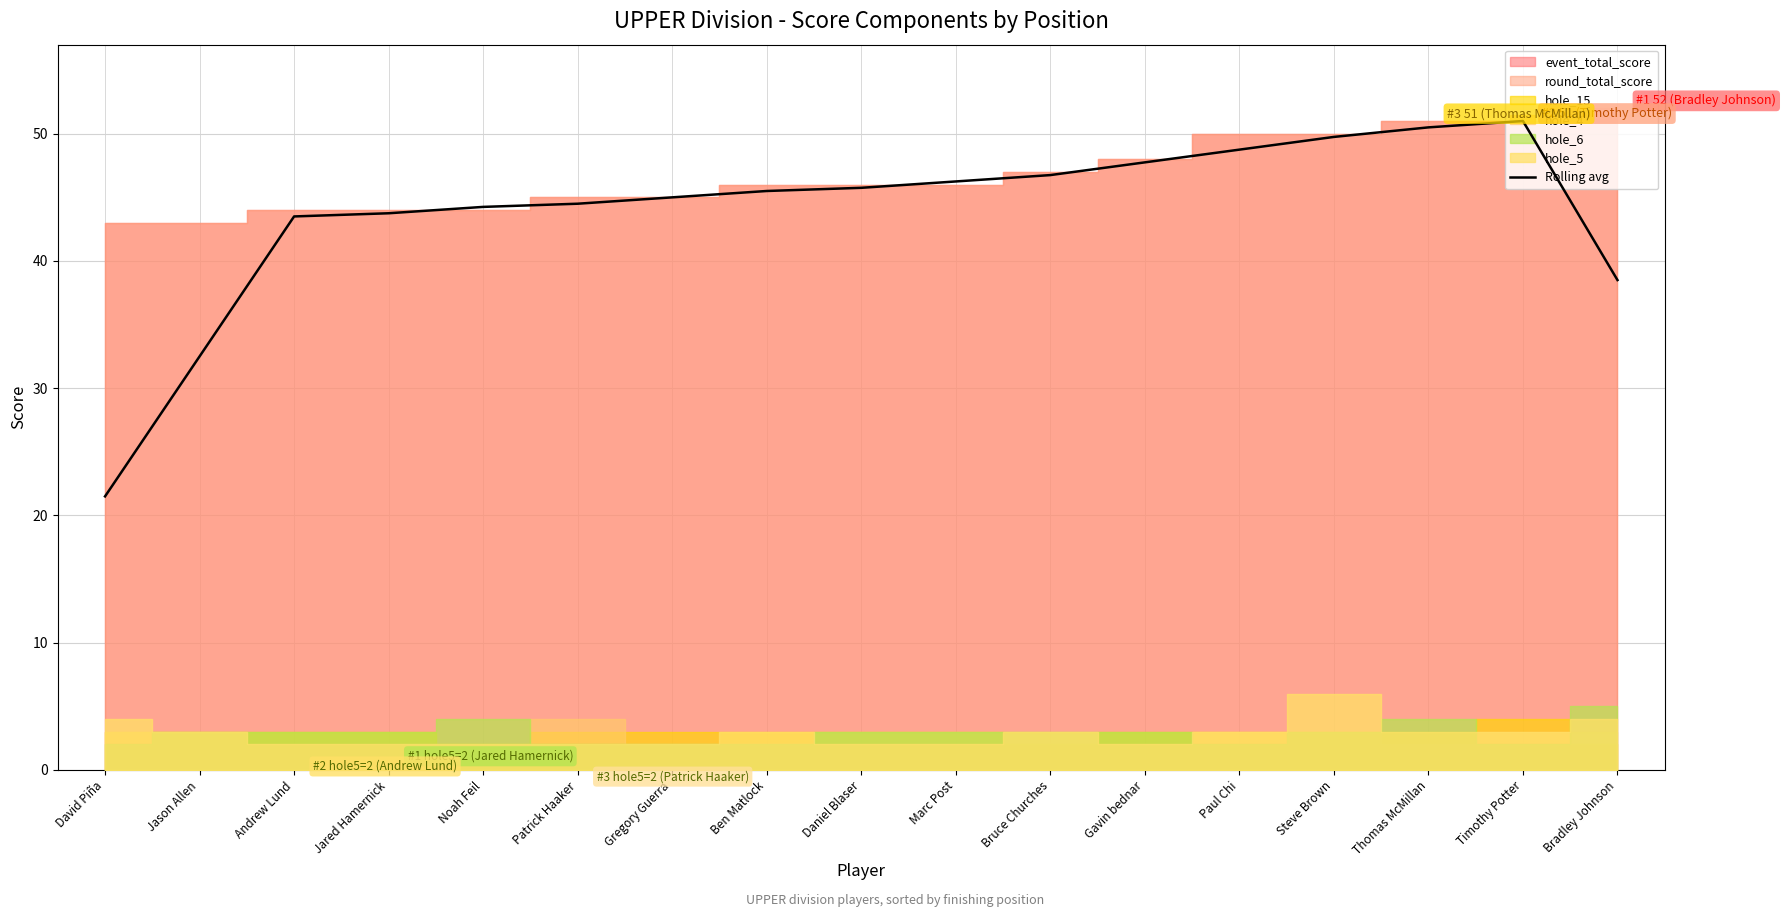

Reading left to right, extract all data points from this chart.

David Piña=21.5	Jason Allen=32.5	Andrew Lund=43.5	Jared Hamernick=43.8	Noah Feil=44.2	Patrick Haaker=44.5	Gregory Guerra=45.0	Ben Matlock=45.5	Daniel Blaser=45.8	Marc Post=46.2	Bruce Churches=46.8	Gavin bednar=47.8	Paul Chi=48.8	Steve Brown=49.8	Thomas McMillan=50.5	Timothy Potter=51.0	Bradley Johnson=38.5